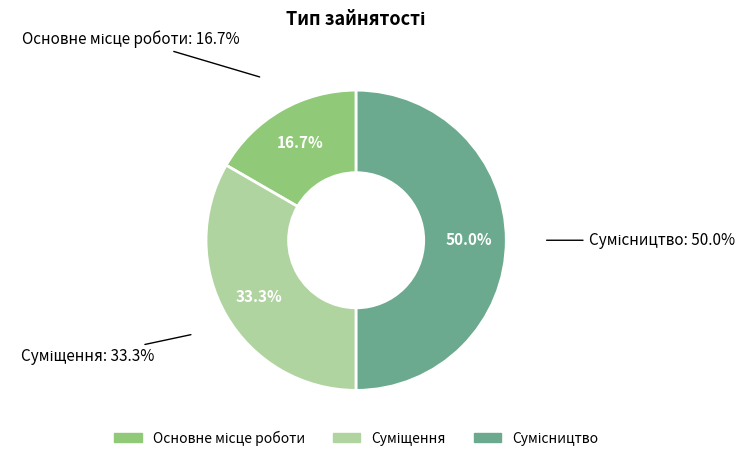

How many slices are in this pie chart?

3